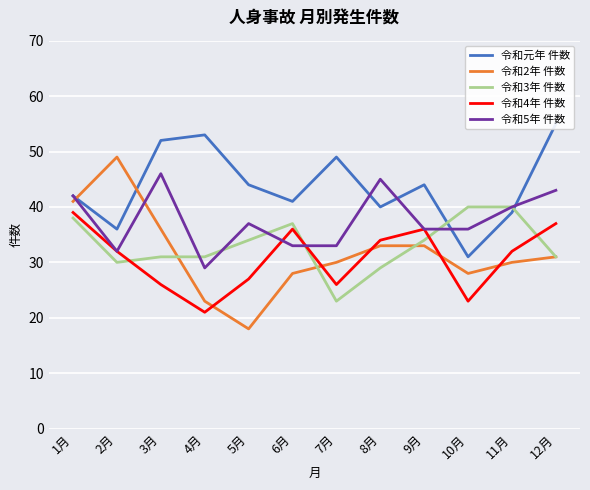

What is the difference between the maximum and minimum values in the 令和5年 件数 series?

17